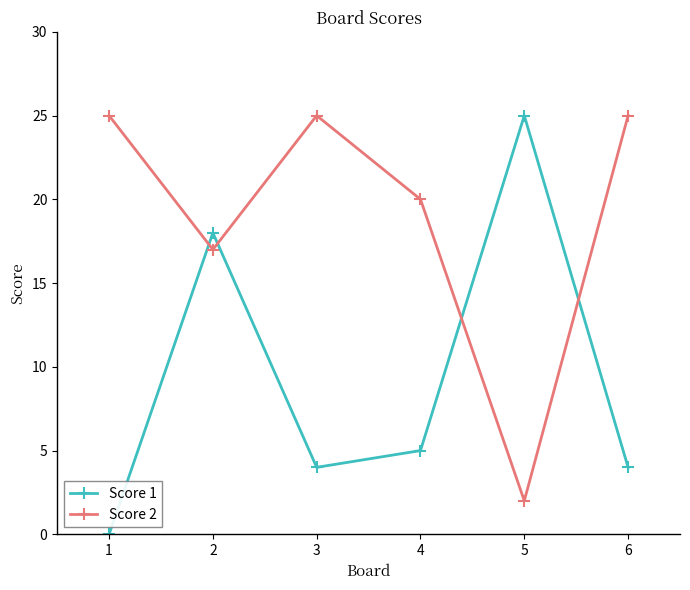

True or false: Score 2 and Score 1 cross at least once.

True